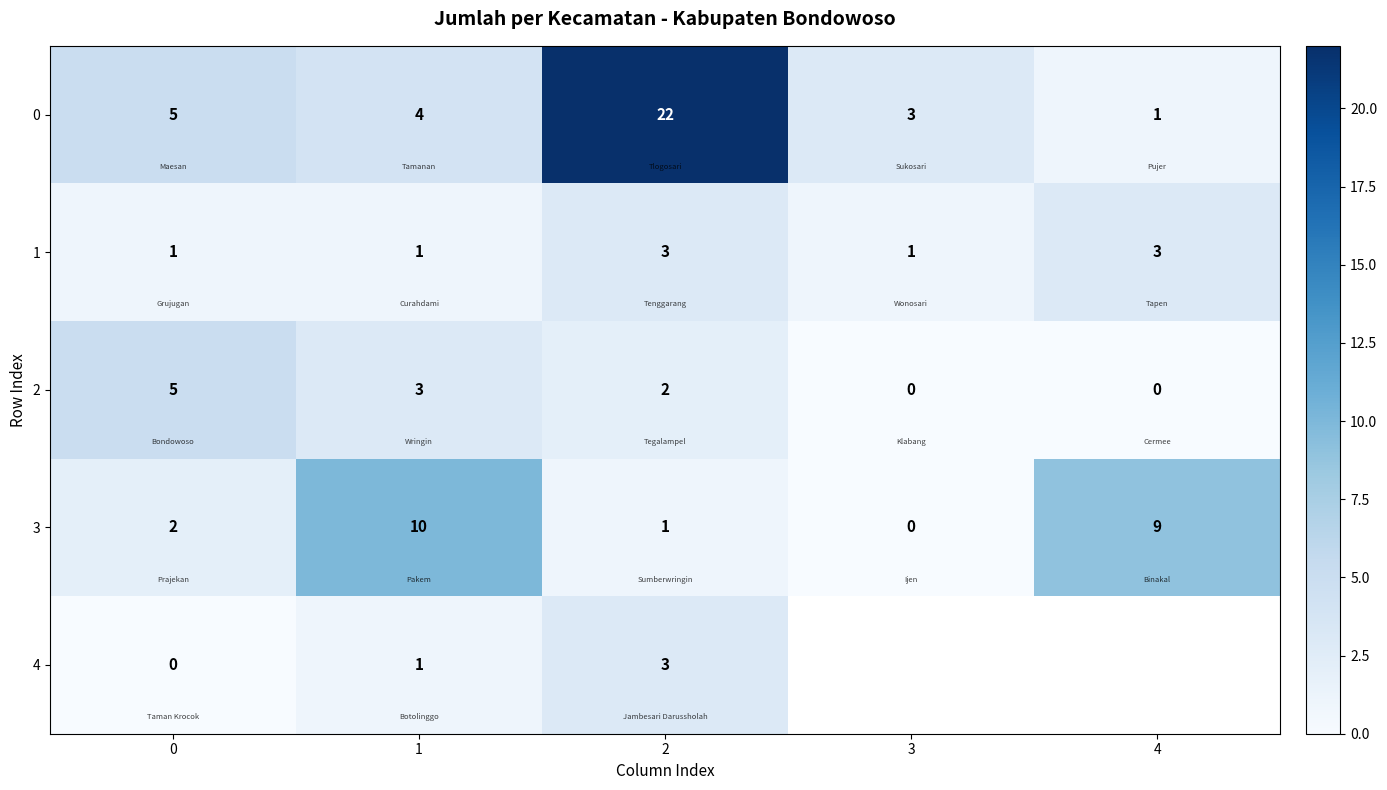

How many data points does each series have?

5